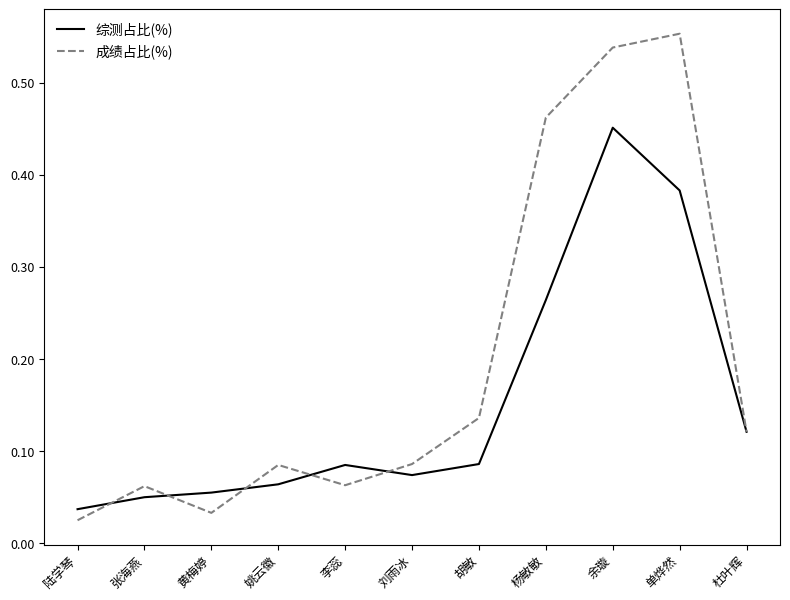

List the series in order of their overall mean, highest first.

成绩占比(%), 综测占比(%)